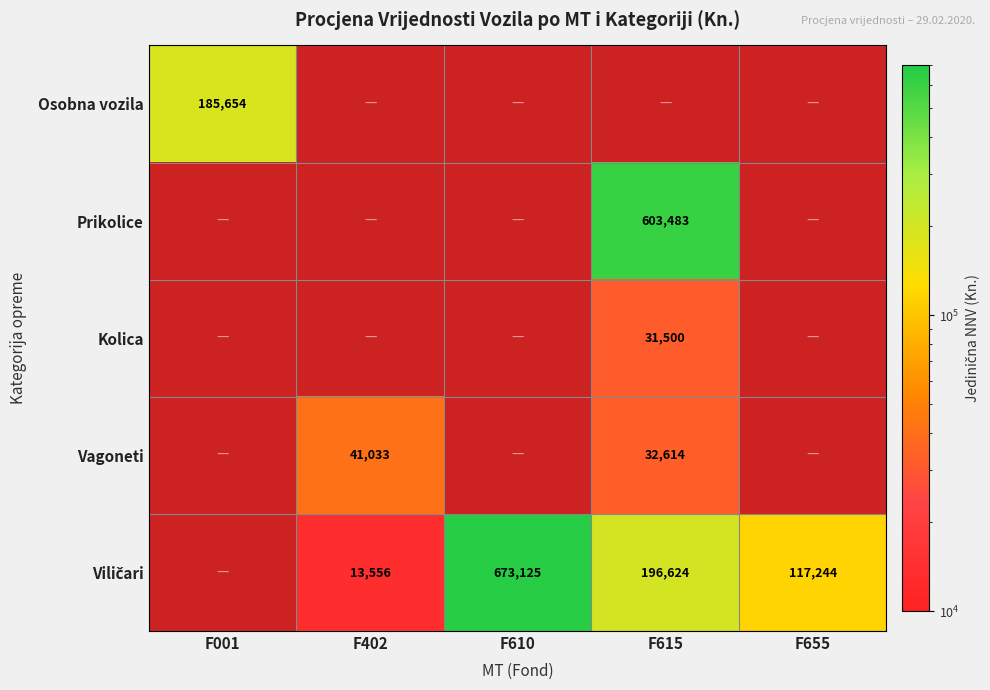

The value of Vagoneti at F402 is 41033.0. True or false?

True